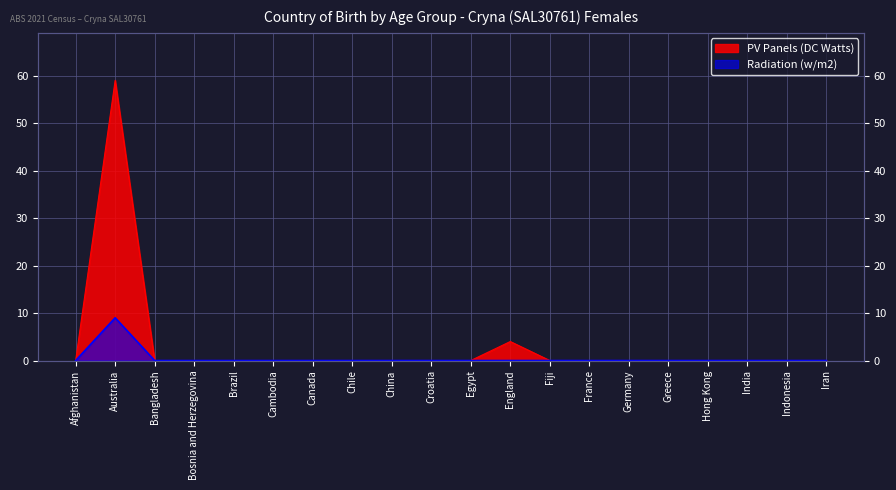

At which label is PV Panels (DC Watts) closest to 29?

England